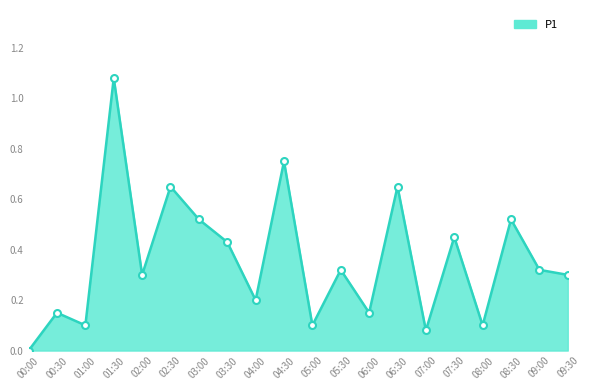

What position from the left is 02:30?

6